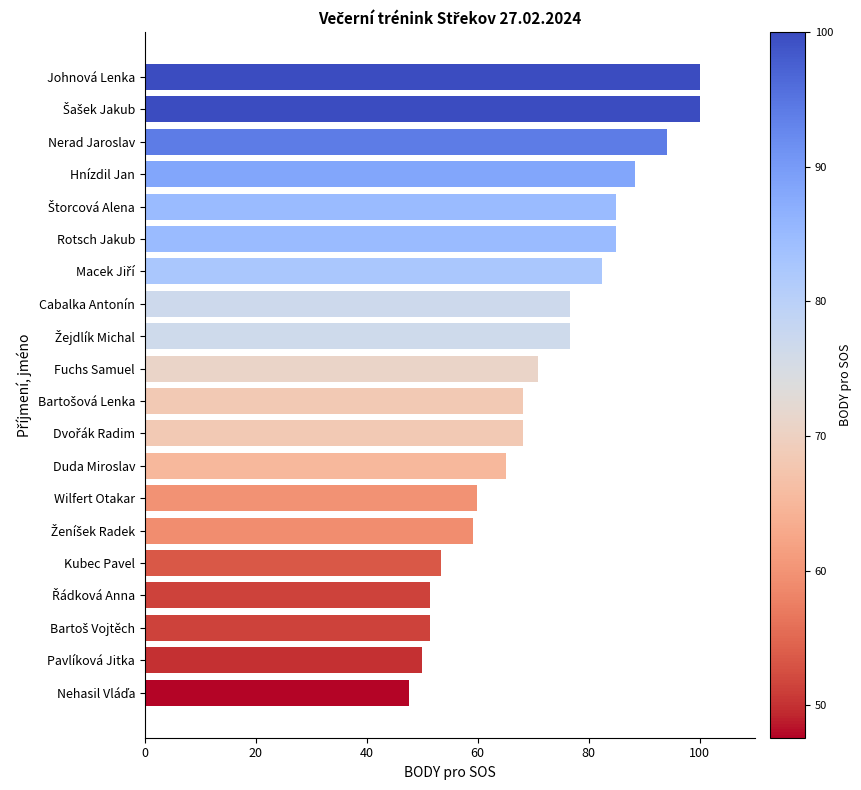

What is the label of the 4th bar from the top?

Hnízdil Jan